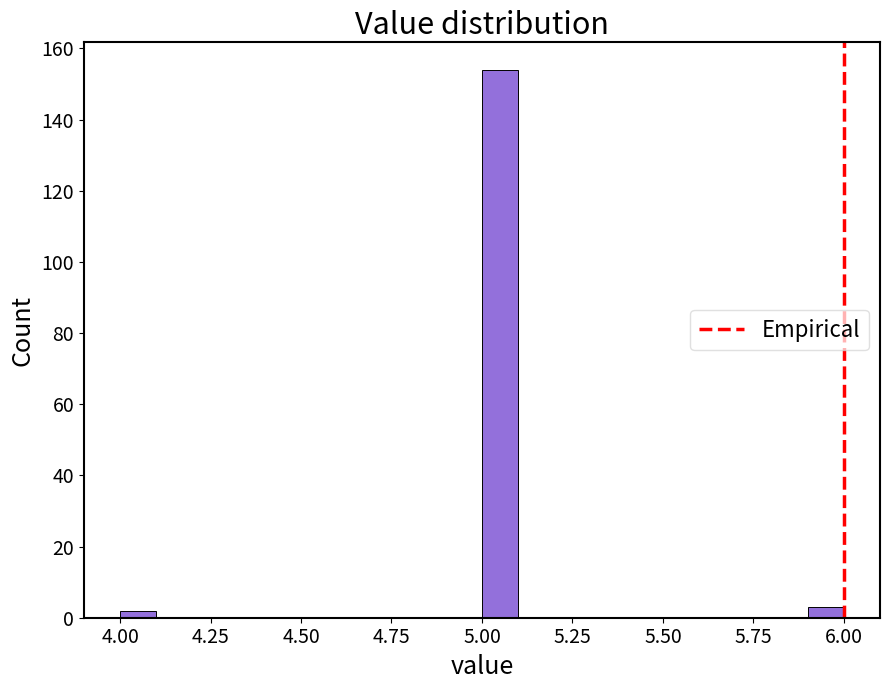

Around what value on the x-axis is the tallest bar? Give the approximate position of its centre, as read against the axis.

5.05